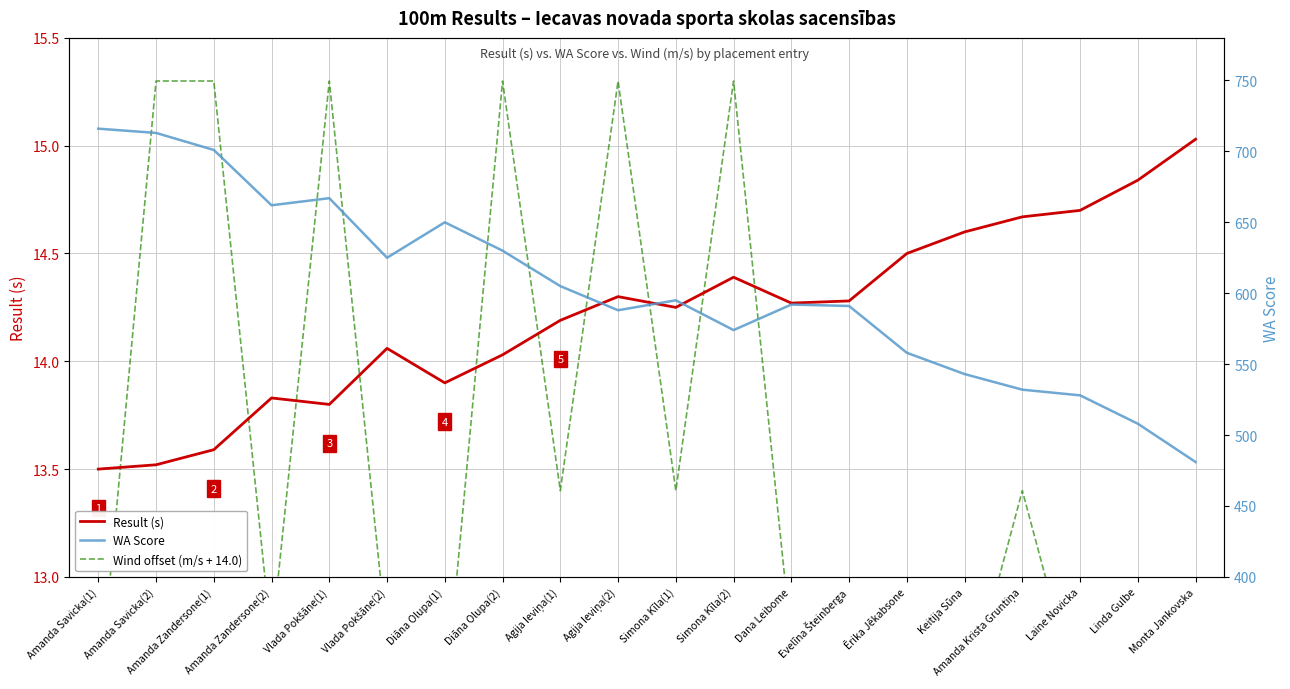

How many interior local peaks does the Result (s) series have?

4